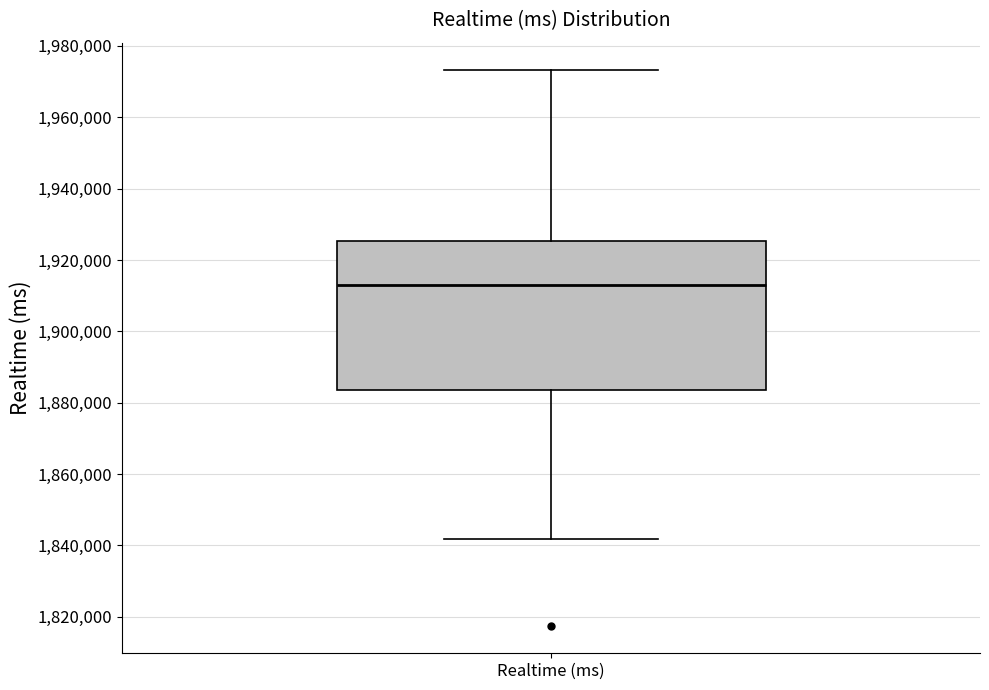

Read this box plot against the y-axis: the position of the median line, the range covered by the box, and the ends of both whiskers. The values are not printed on the chart, so give them approximately, as read against the axis.

median 1914000, box 1884000 to 1926000, whiskers 1842000 to 1974000